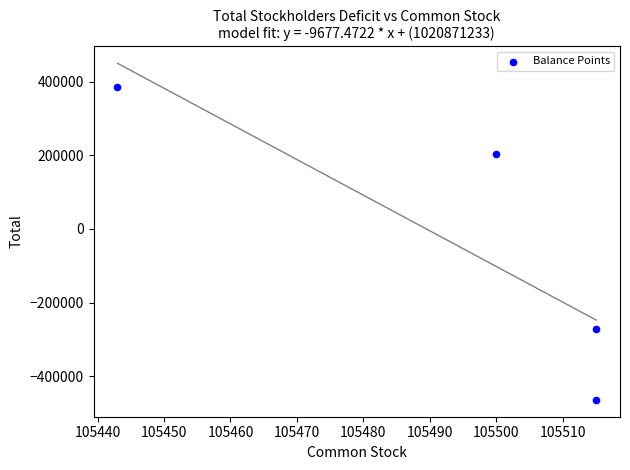

What is the range of Y values (max minus min)?

849761